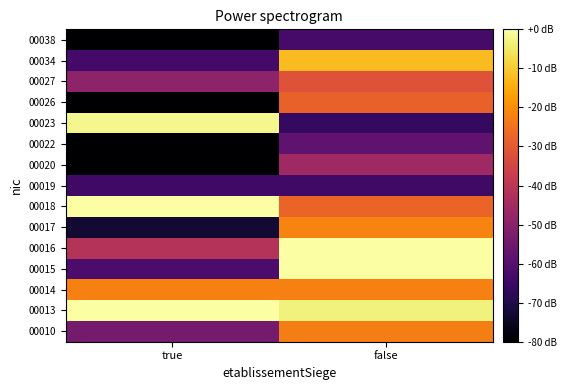

Between false and true, which is larger?

false